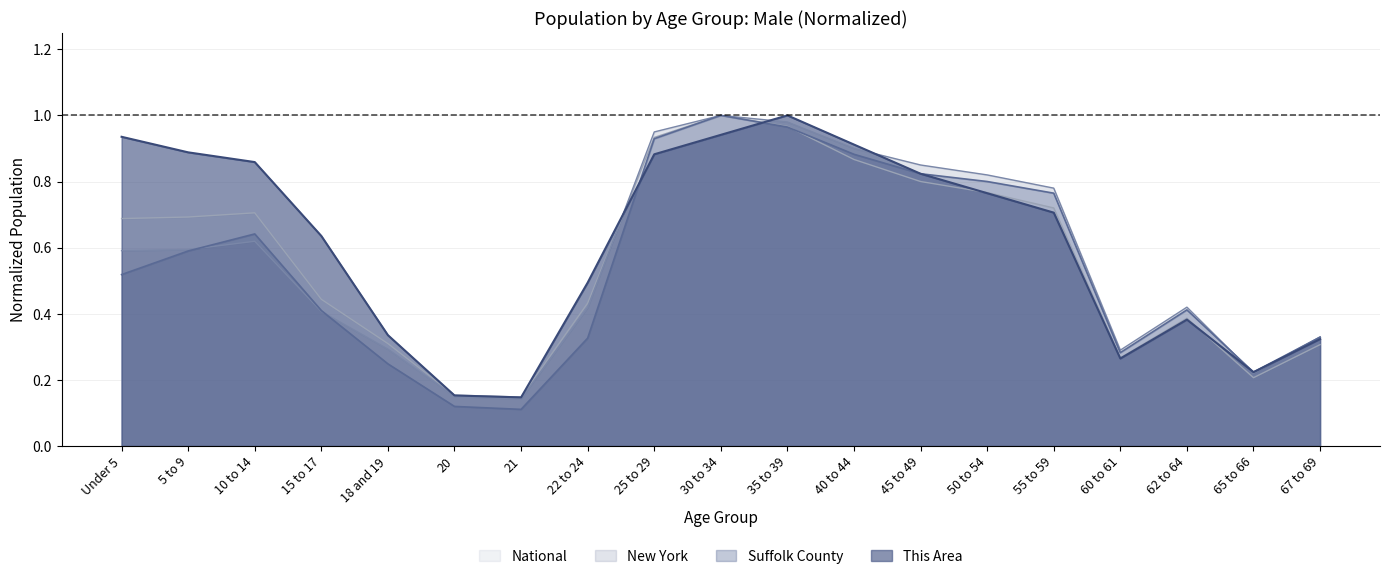

The New York series shows 0.8 at 45 to 49. True or false?

True